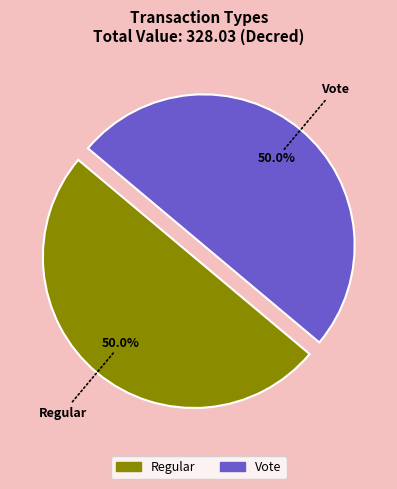

What is the ratio of the value at Vote to the value at Regular?

1.0